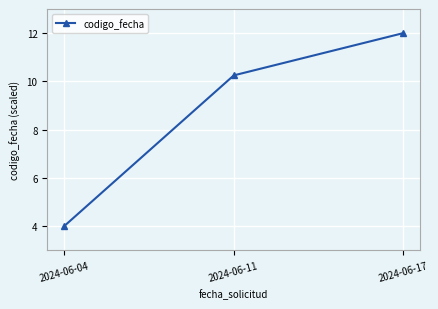

Reading left to right, list all the values displayed in this chart.

4.0	10.2	12.0